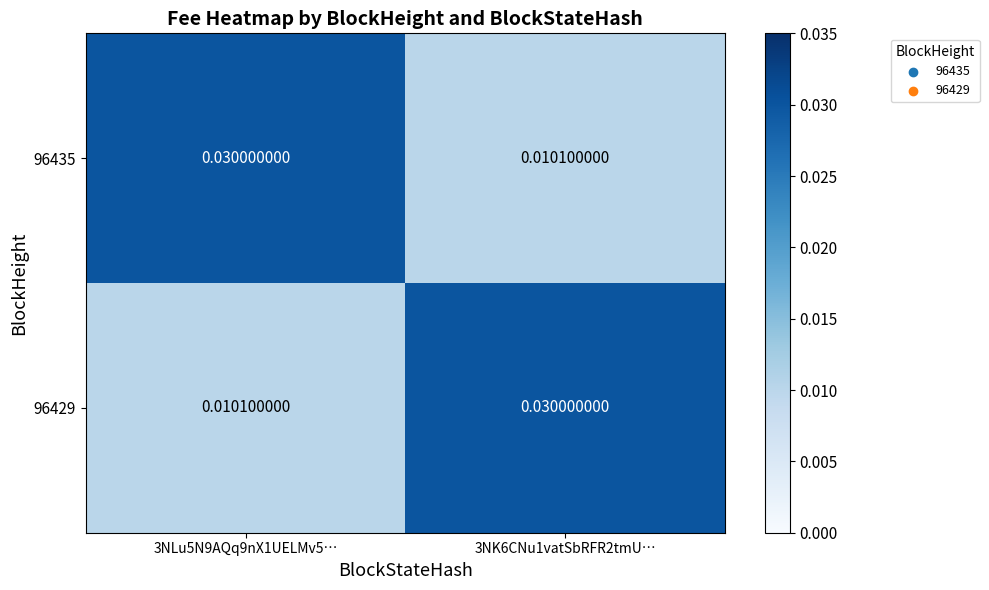

Which series has the largest total across all categories?

96435